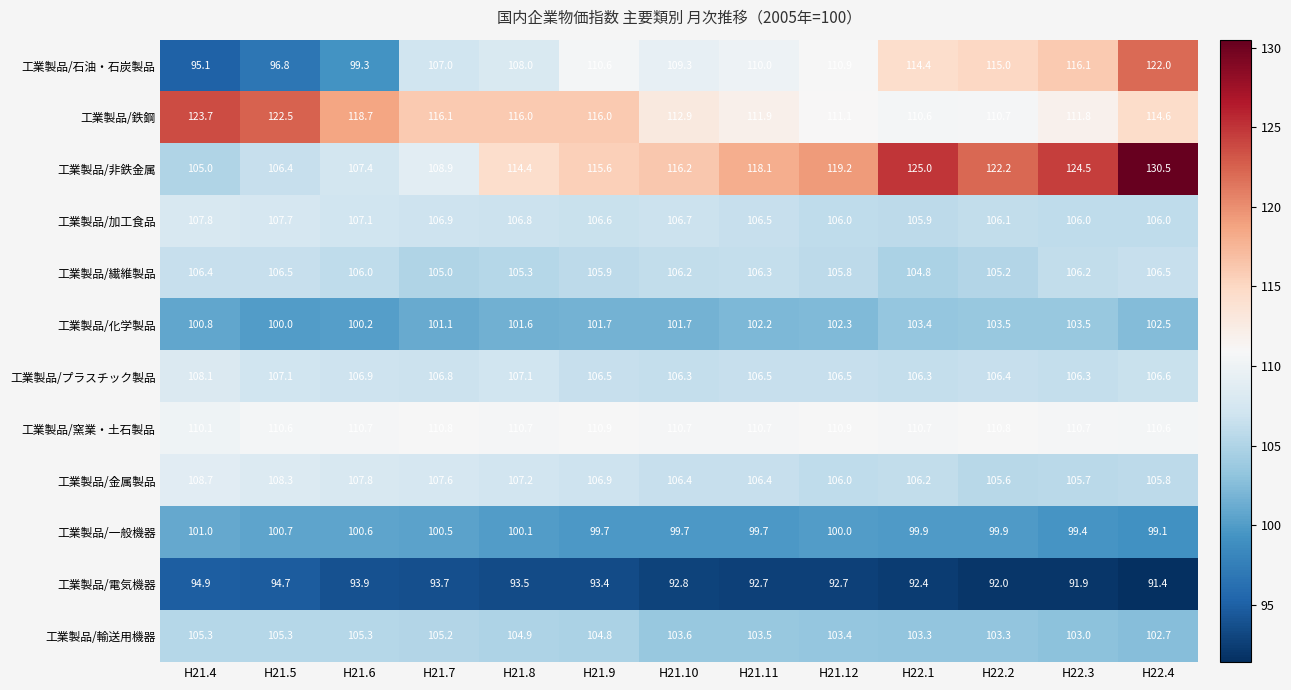

True or false: 工業製品/石油・石炭製品 has a value of 32.7 at H21.10.

False